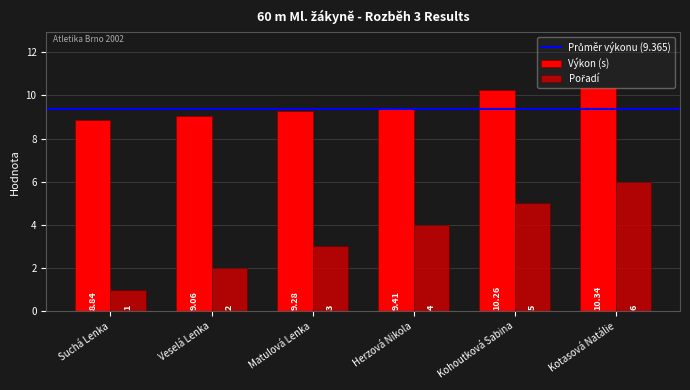

What is the difference between the highest and lowest values at Matulová Lenka?

6.3